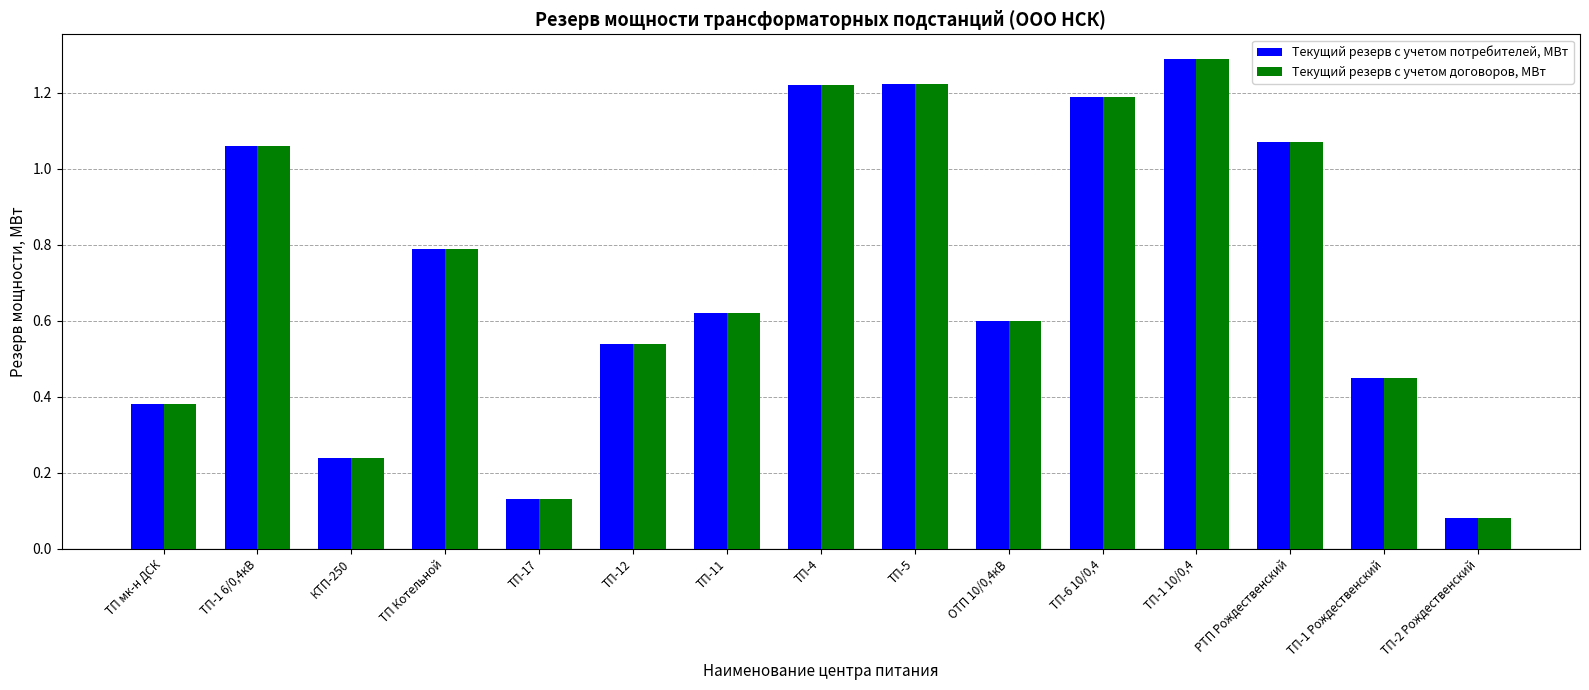

The Текущий резерв с учетом договоров, МВт series shows 0.6 at ОТП 10/0,4кВ. True or false?

True